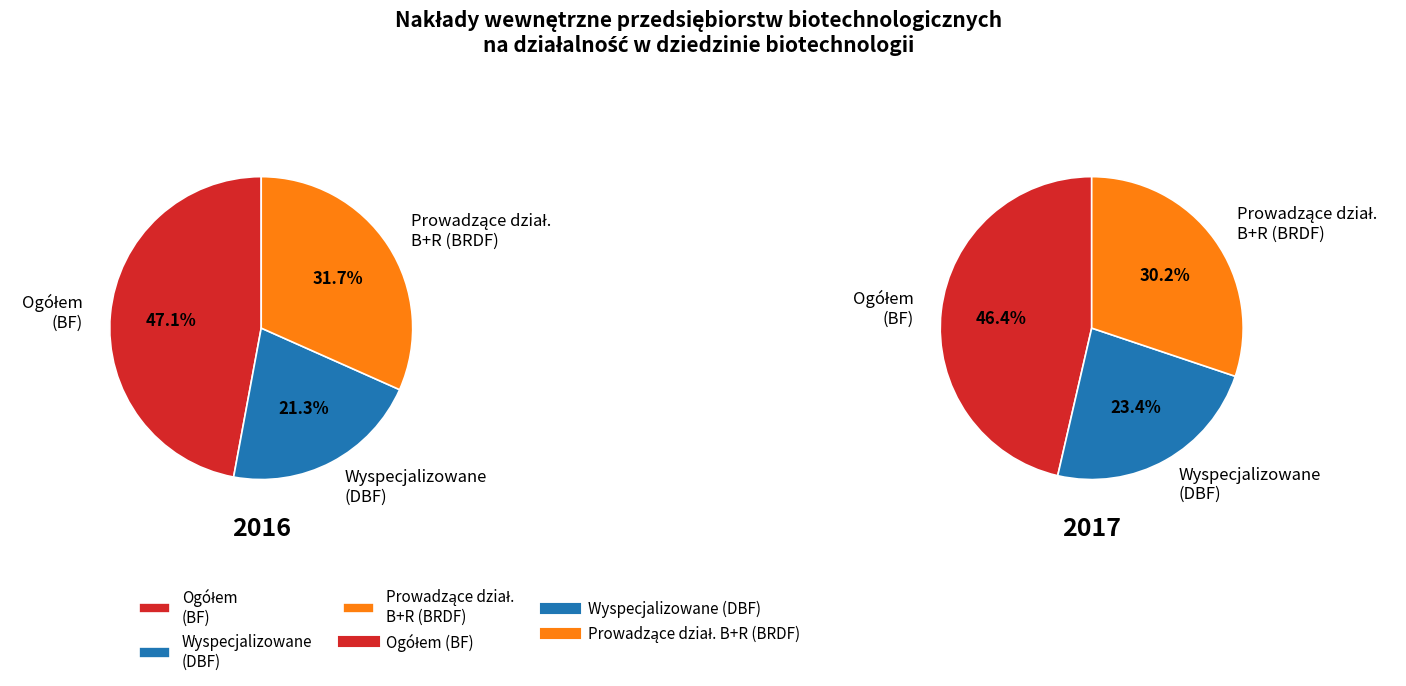

Rank the categories by value from lowest to highest.

Wyspecjalizowane (DBF), Prowadzące działalność B+R (BRDF), Ogółem (BF)